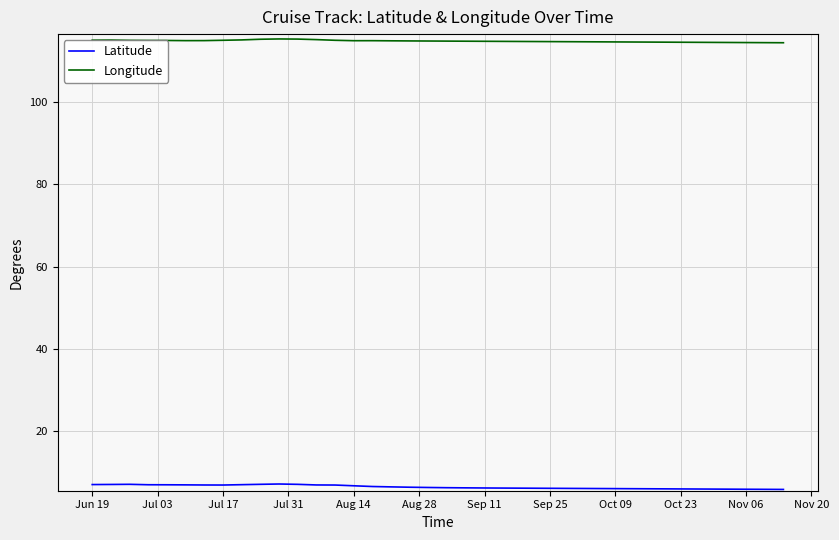

Rank the series by their average value, from lowest to highest.

Latitude, Longitude